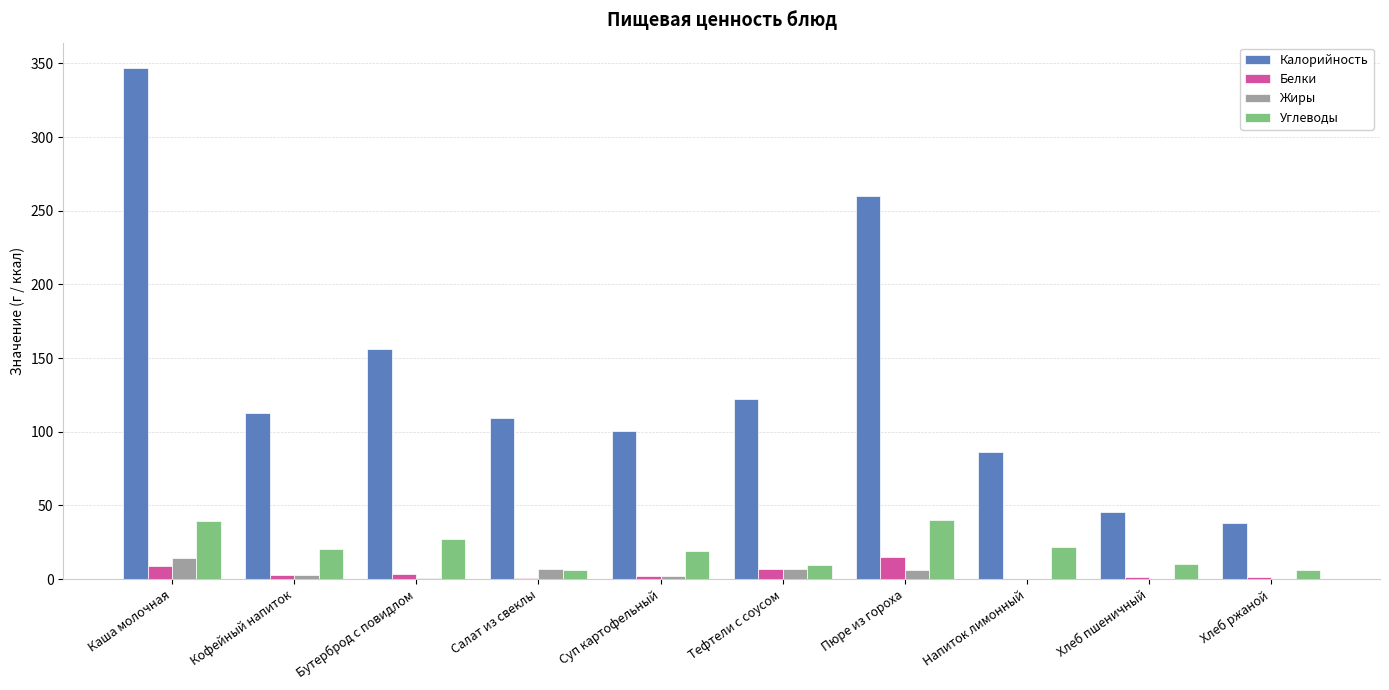

Is the value of Калорийность at Кофейный напиток greater than the value of Углеводы at Кофейный напиток?

Yes